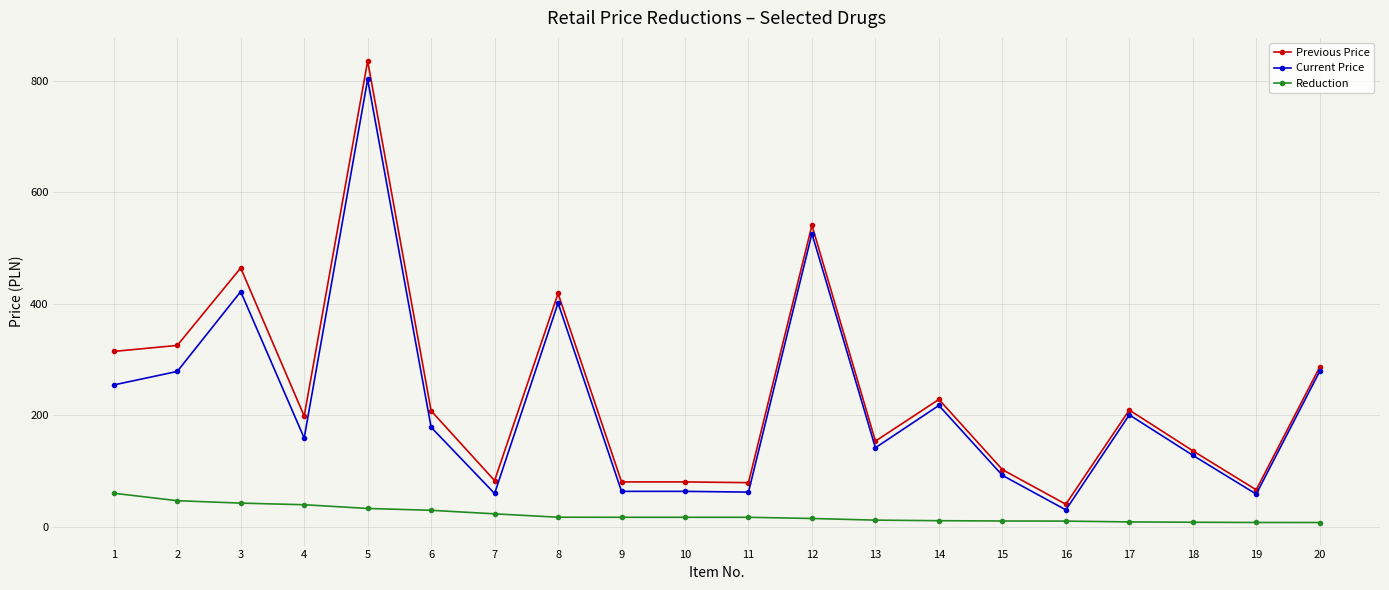

Which series has the largest total across all categories?

Previous Price